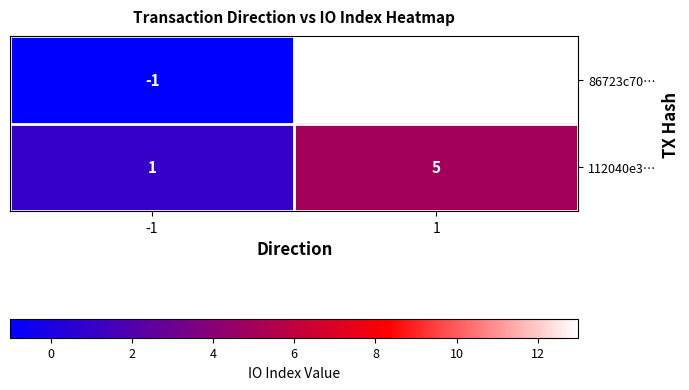

Reading left to right, list all the values displayed in this chart.

86723c70…: -1	13
112040e3…: 1	5